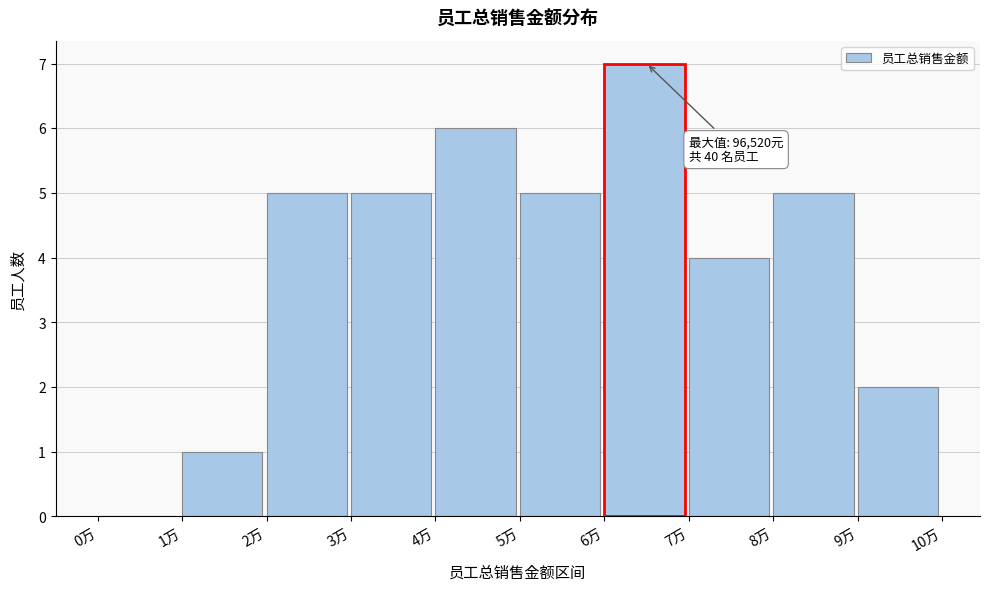

Reading left to right, extract all data points from this chart.

0万=0	1万=1	2万=5	3万=5	4万=6	5万=5	6万=7	7万=4	8万=5	9万=2